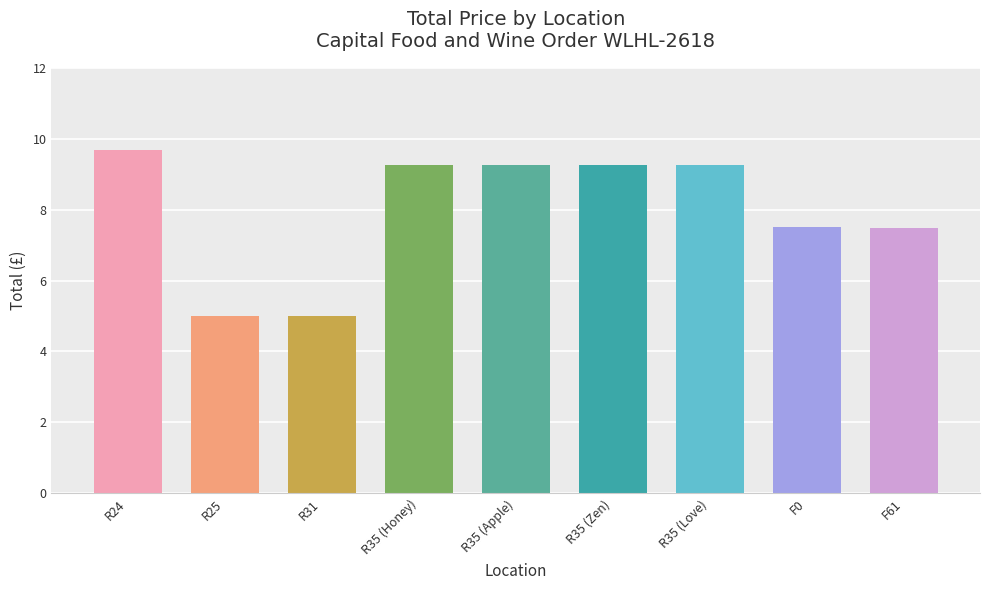

What is the label of the 5th bar from the right?

R35 (Apple)